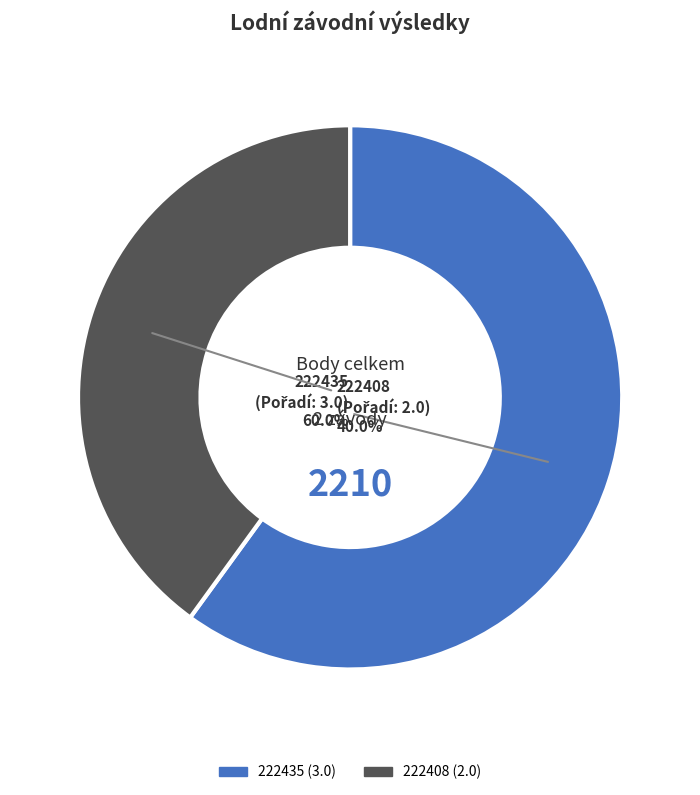

Is there a majority slice in this chart?

Yes